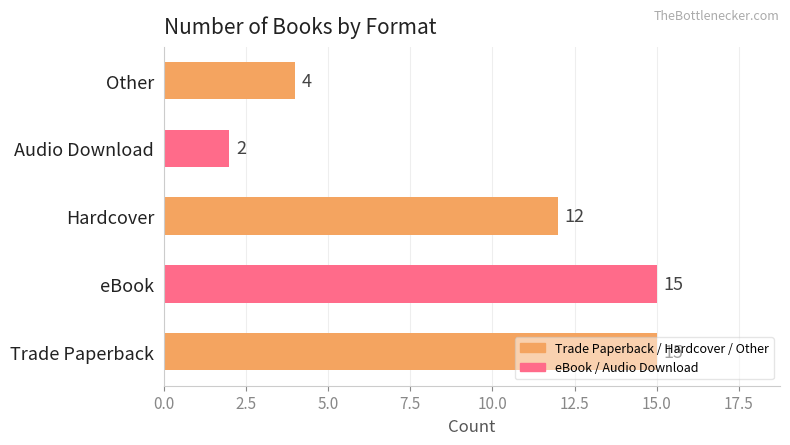

The chart shows a value of 17 at Hardcover. True or false?

False